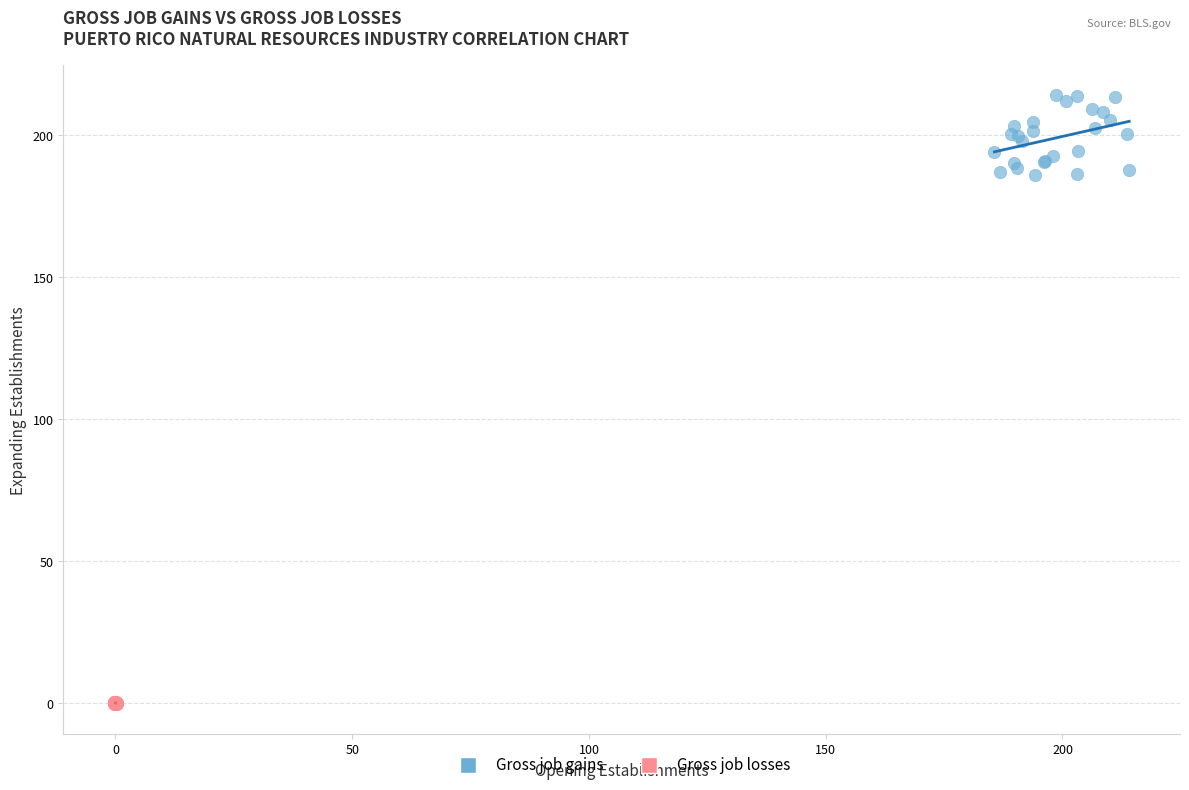

Which series contains the highest Y value?

Gross job gains